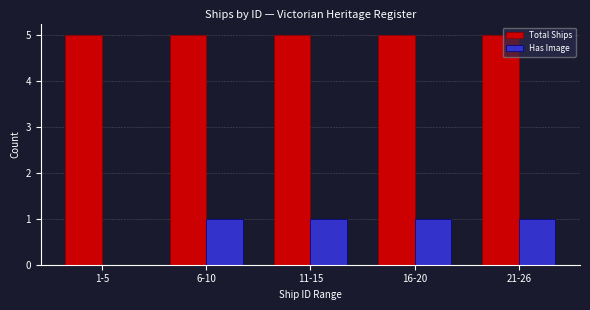

Is it true that Total Ships equals 7 at 6-10?

False